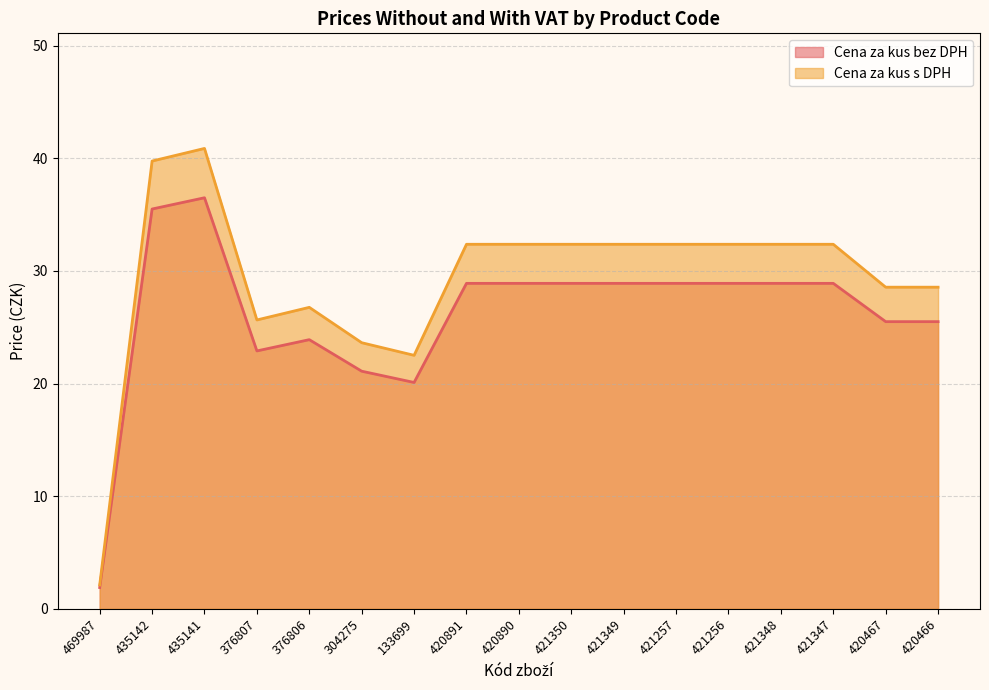

How many data points in Cena za kus bez DPH are less than 28?

7